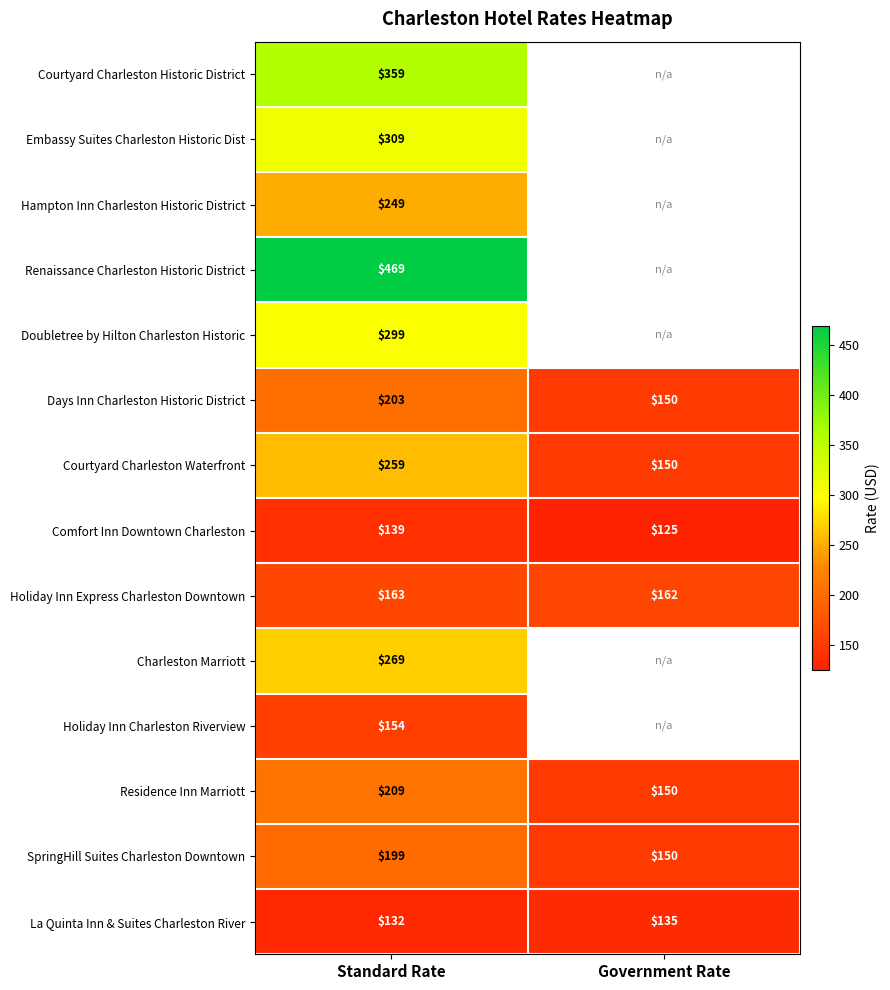

Is it true that Holiday Inn Charleston Riverview equals 241 at Standard Rate?

False